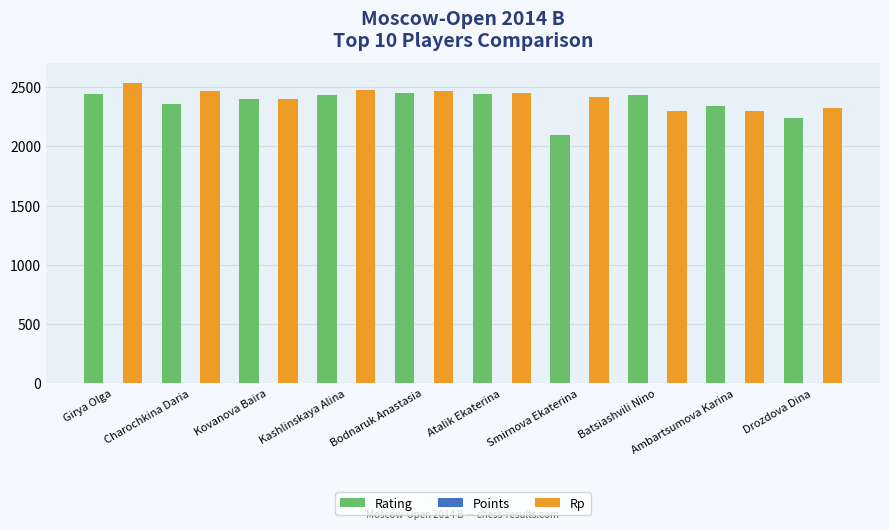

Which category has the highest value across all series?

Girya Olga